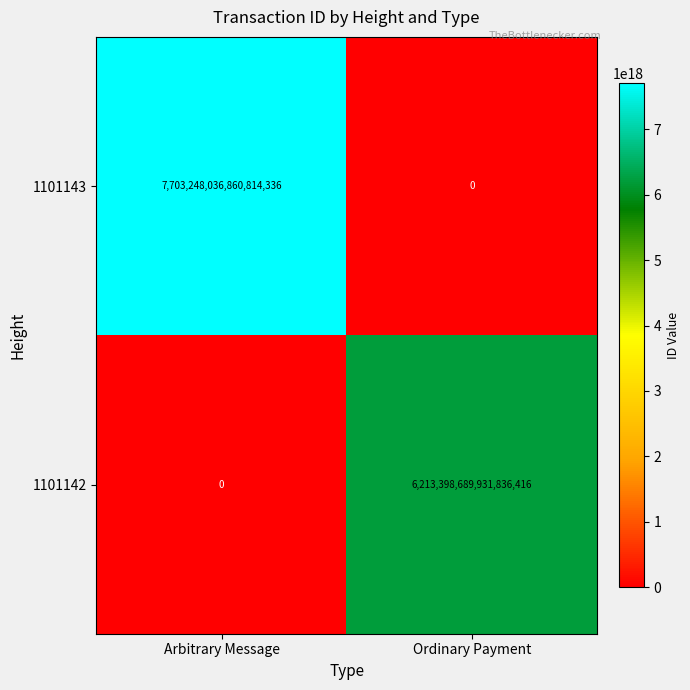

At how many categories does at least one series exceed 7255065226425204736?

1